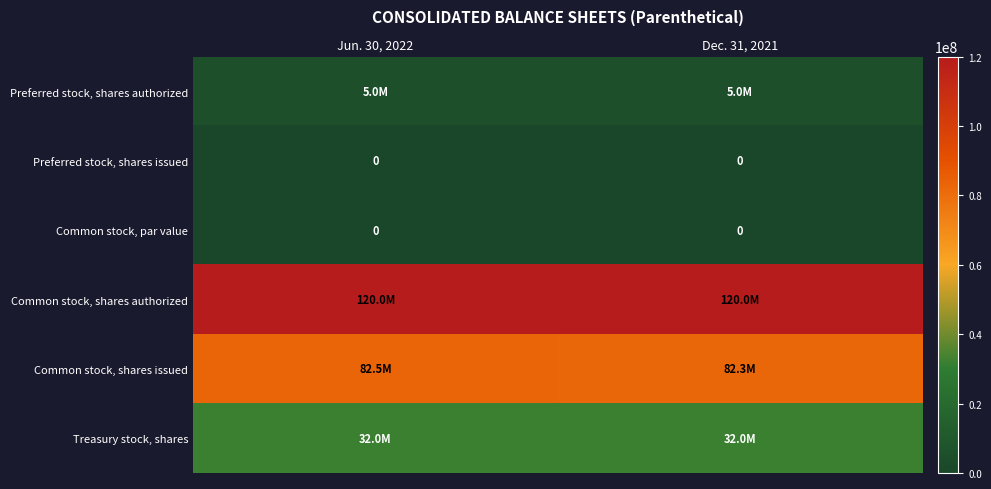

At how many categories does at least one series exceed 115362734?

2